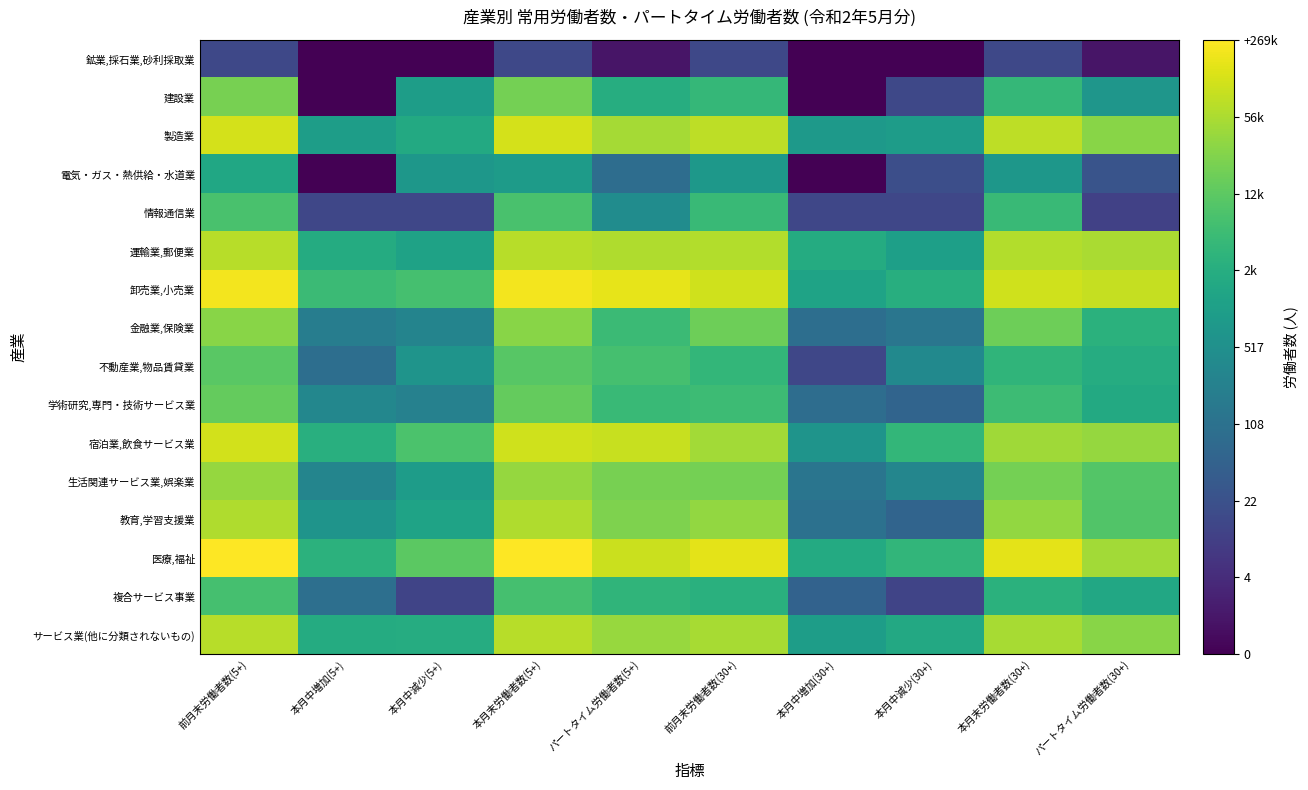

At which category is the sum across all series the highest?

前月末労働者数(5+)